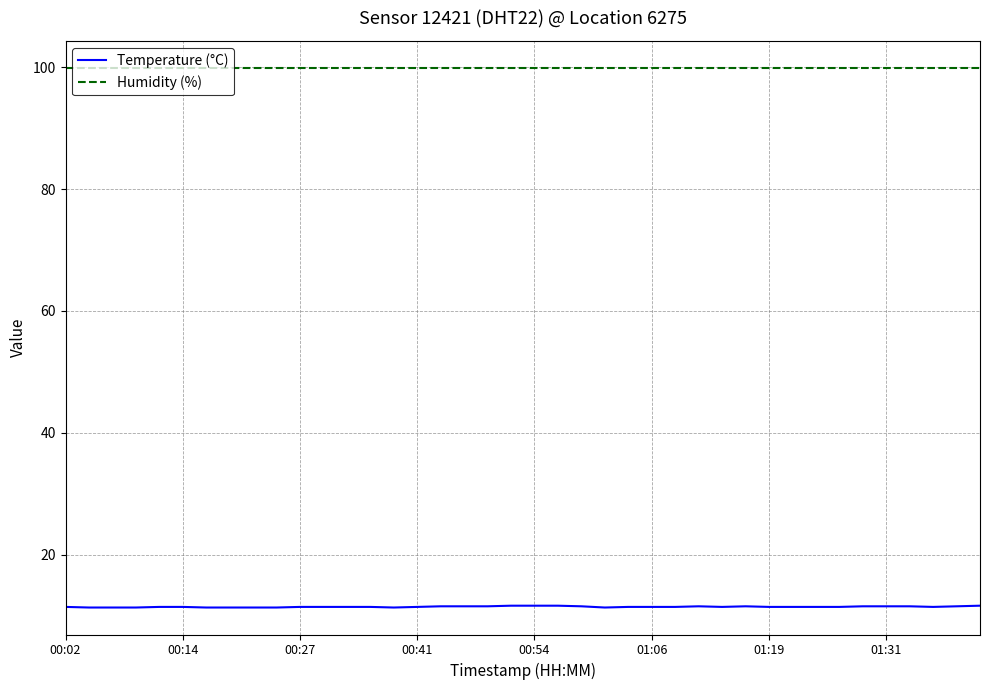

What is the smallest value displayed?

11.3